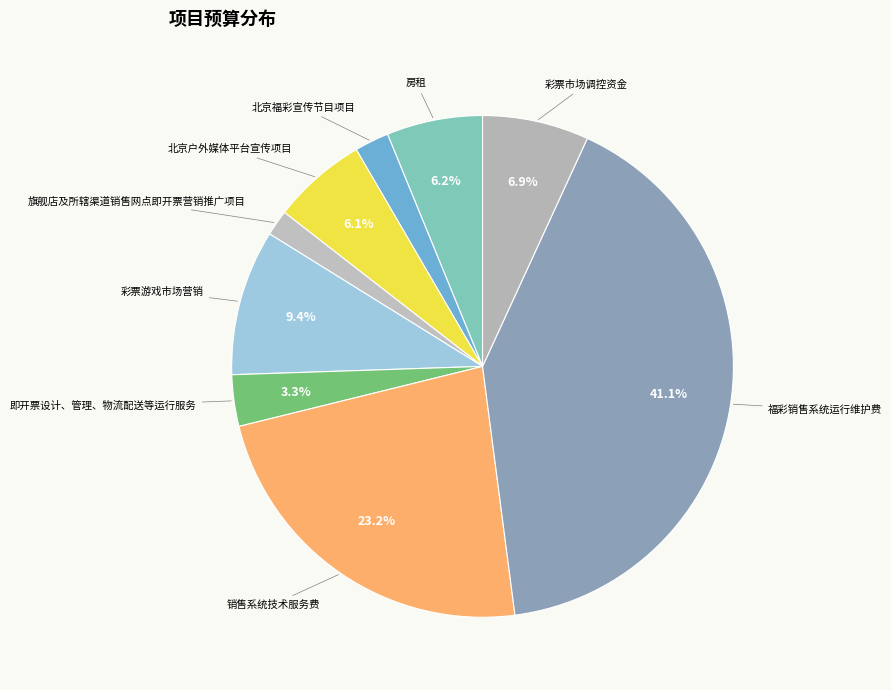

Combined, do 北京户外媒体平台宣传项目 and 彩票市场调控资金 account for over 50%?

No